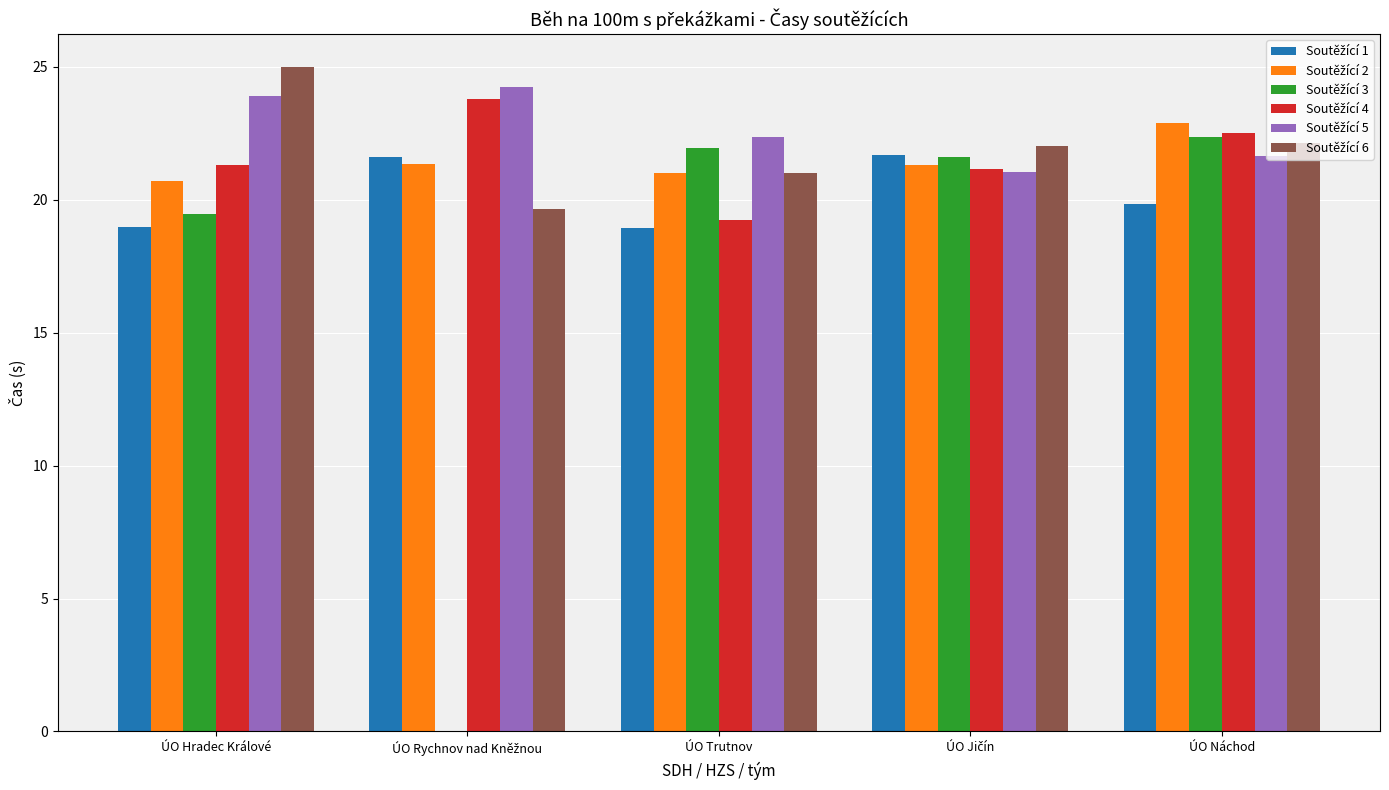

Where is Soutěžící 2 nearest to the value 21?

ÚO Trutnov